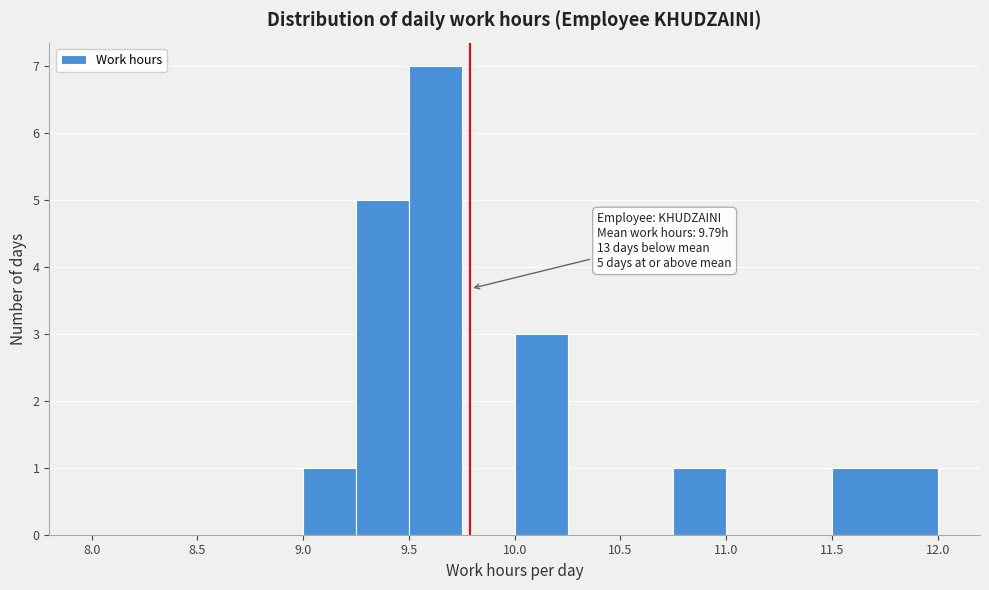

Over which range of the x-axis is the bar tallest?

9.50 to 9.75